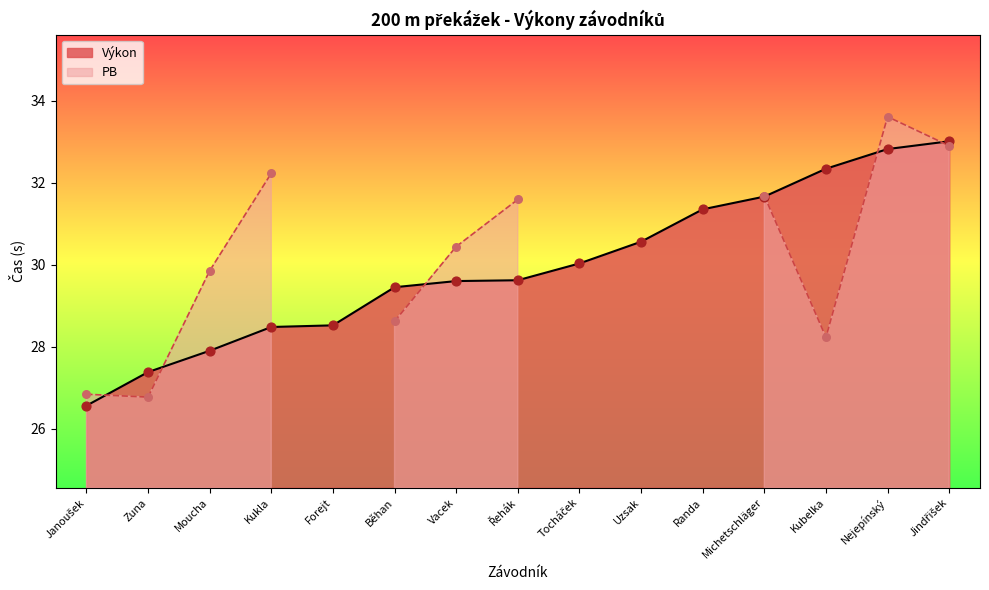

What is the change in value from Zuna to Randa?

+4.0